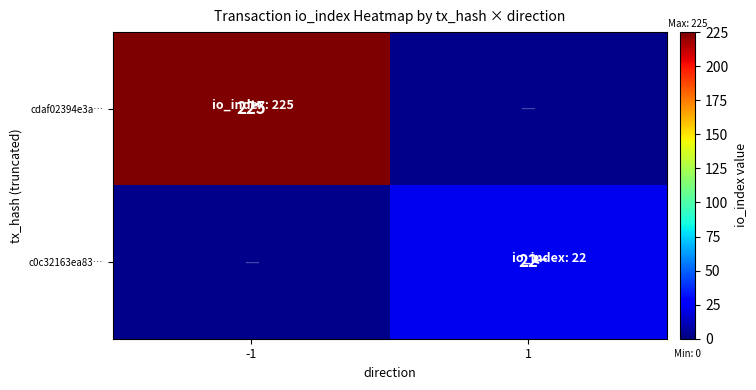

Count the number of categories in the chart.

2